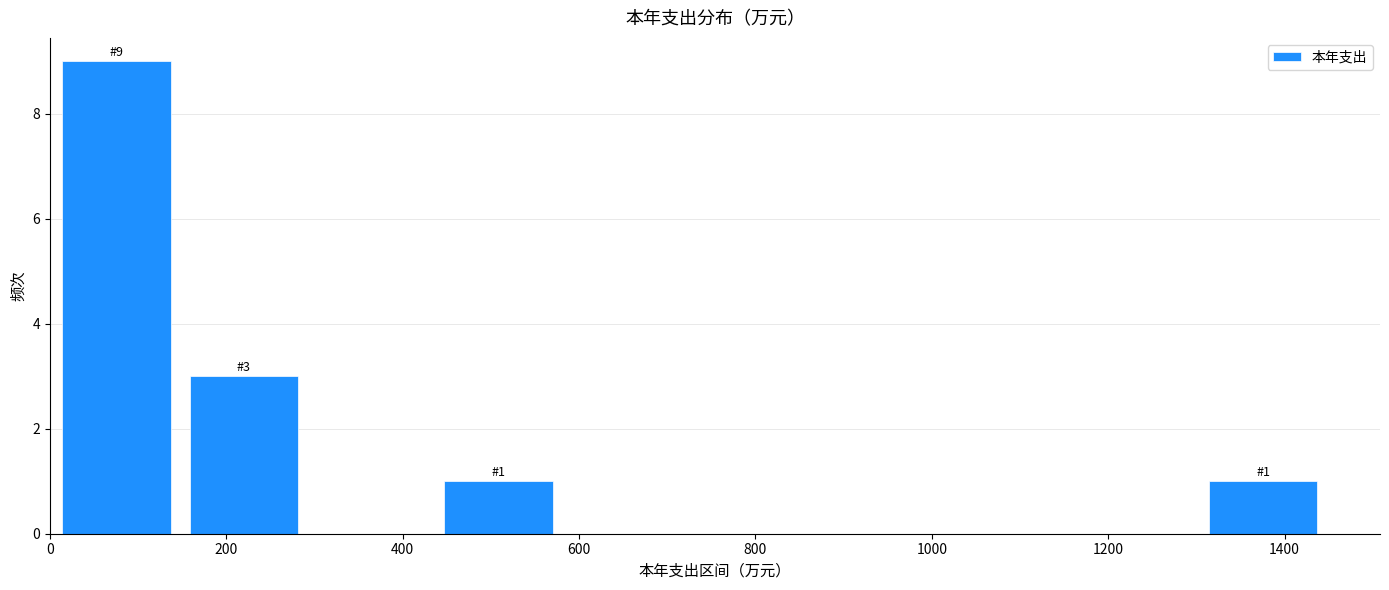

Over which range of the x-axis is the bar tallest?

0 to 140